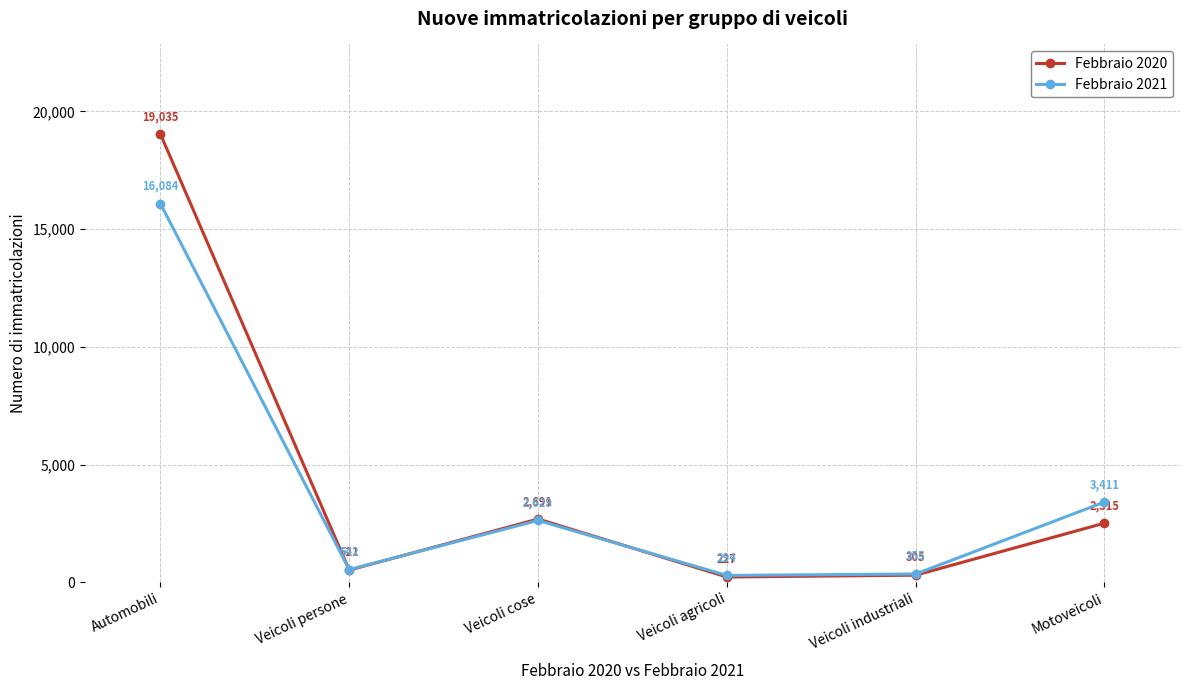

What is the sum of all Febbraio 2020 values?

25294